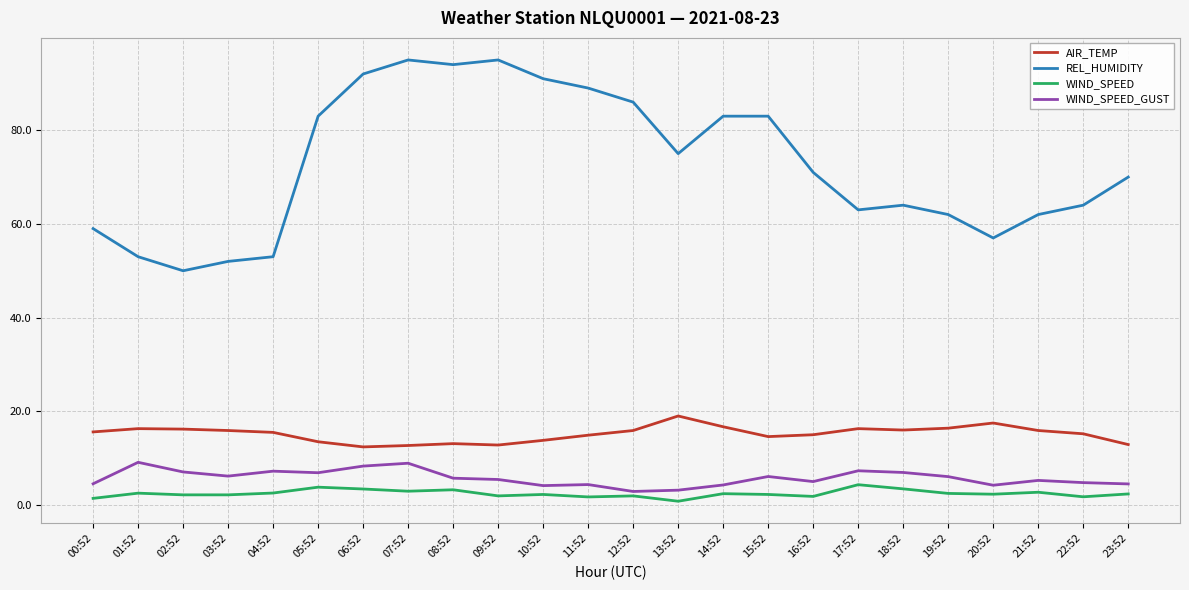

Where is REL_HUMIDITY nearest to the value 72?

16:52